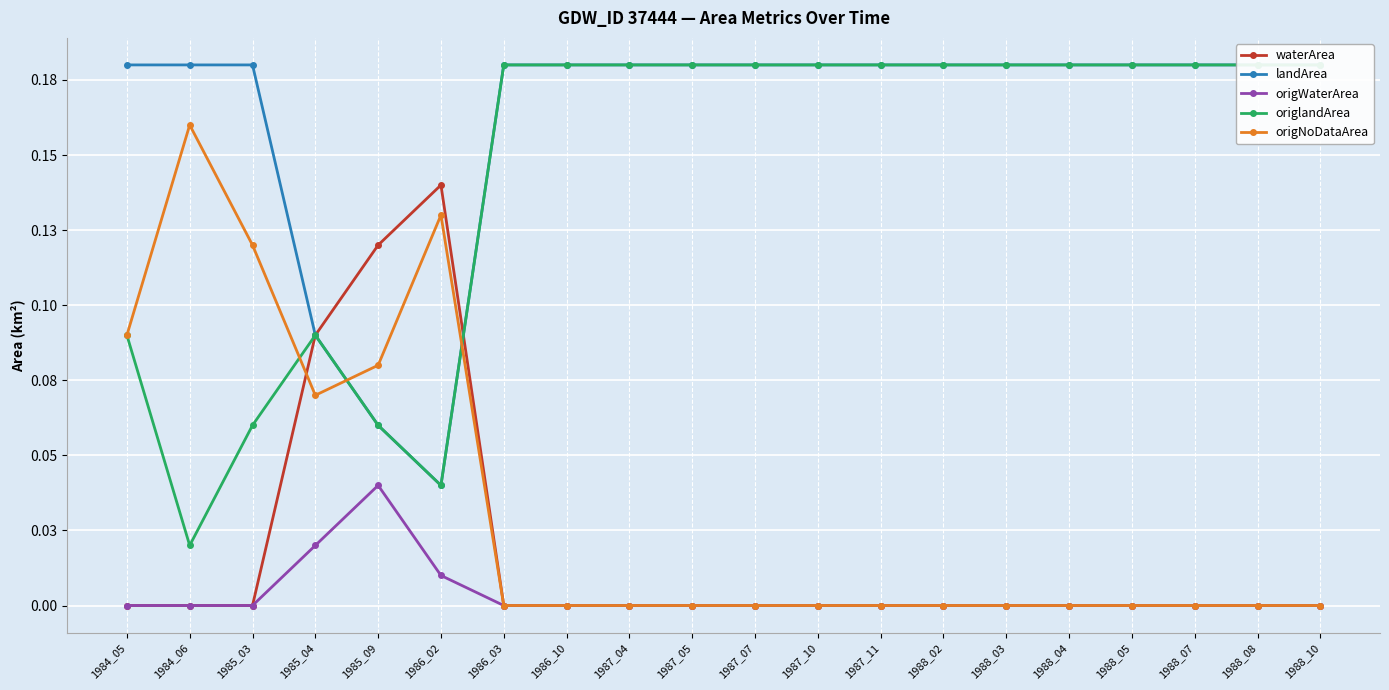

True or false: waterArea and origWaterArea intersect in this chart.

False